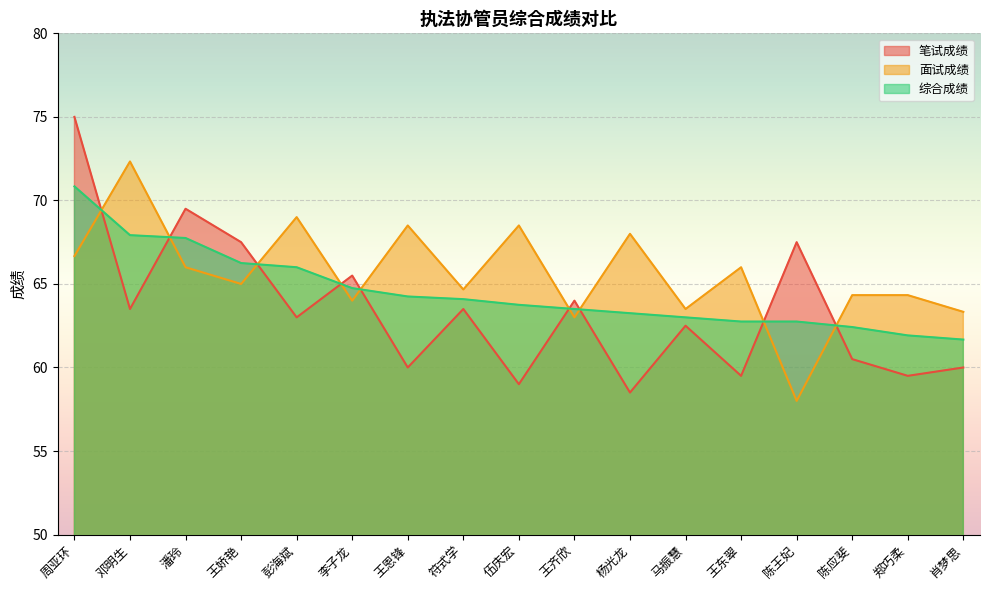

Reading left to right, list all the values displayed in this chart.

笔试成绩: 周亚环=75.0	邓明生=63.5	潘玲=69.5	王娇艳=67.5	彭海斌=63.0	李子龙=65.5	王恩锋=60.0	符式学=63.5	伍庆宏=59.0	王齐欣=64.0	杨光龙=58.5	马振慧=62.5	王东翠=59.5	陈王妃=67.5	陈应斐=60.5	郑巧柔=59.5	肖梦思=60.0
面试成绩: 周亚环=66.7	邓明生=72.3	潘玲=66.0	王娇艳=65.0	彭海斌=69.0	李子龙=64.0	王恩锋=68.5	符式学=64.7	伍庆宏=68.5	王齐欣=63.0	杨光龙=68.0	马振慧=63.5	王东翠=66.0	陈王妃=58.0	陈应斐=64.3	郑巧柔=64.3	肖梦思=63.3
综合成绩: 周亚环=70.8	邓明生=67.9	潘玲=67.8	王娇艳=66.2	彭海斌=66.0	李子龙=64.8	王恩锋=64.2	符式学=64.1	伍庆宏=63.8	王齐欣=63.5	杨光龙=63.2	马振慧=63.0	王东翠=62.8	陈王妃=62.8	陈应斐=62.4	郑巧柔=61.9	肖梦思=61.7